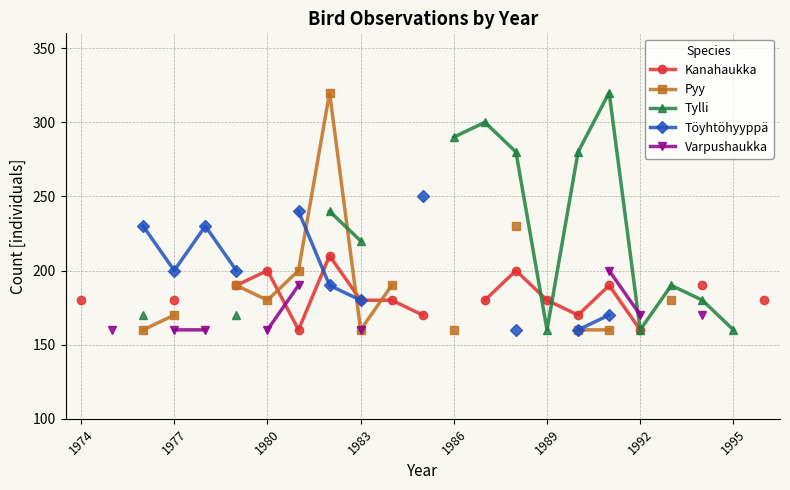

True or false: Varpushaukka has more than 2 points higher than both neighbors.

False